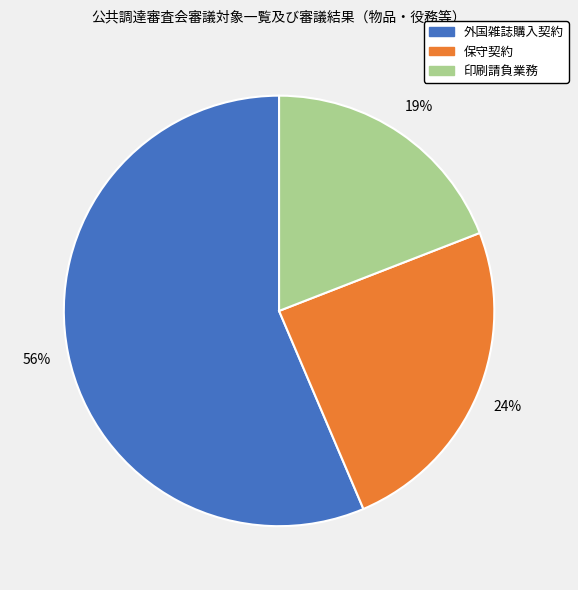

To the nearest percent, what is the difference between the largest and smallest slice percentages?

37%